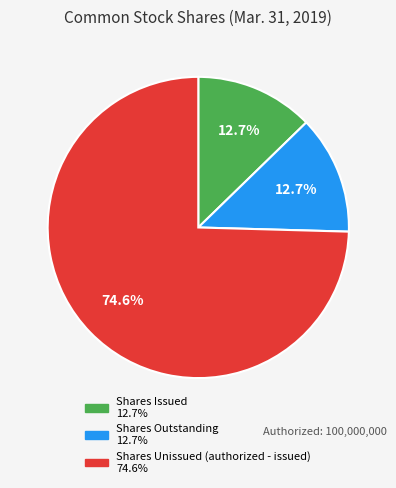

Is there any slice that represents more than half of the pie?

Yes